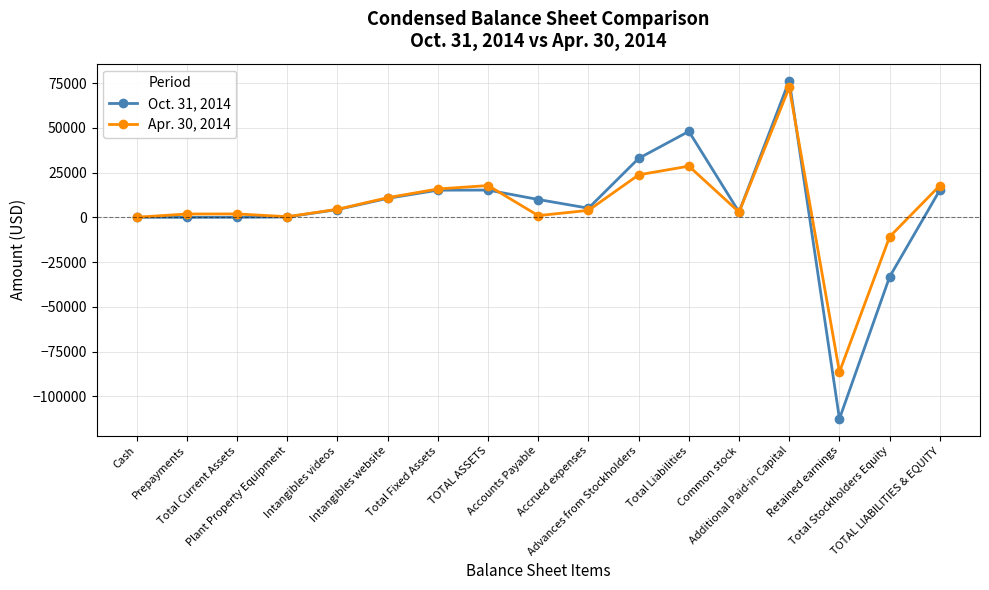

How many series are shown in this chart?

2